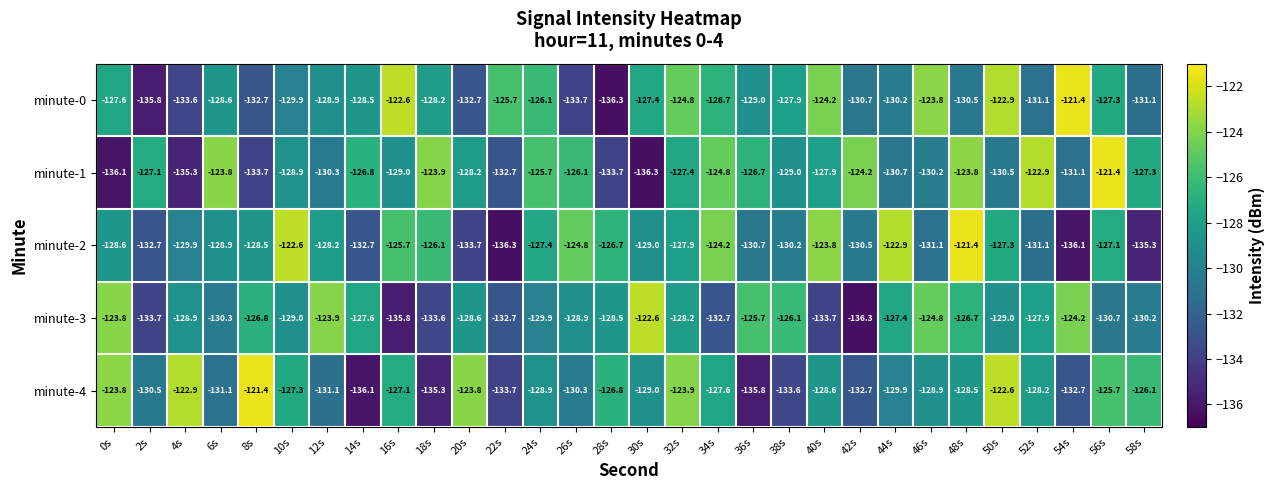

What is the difference between the highest and lowest values at 40s?

9.9